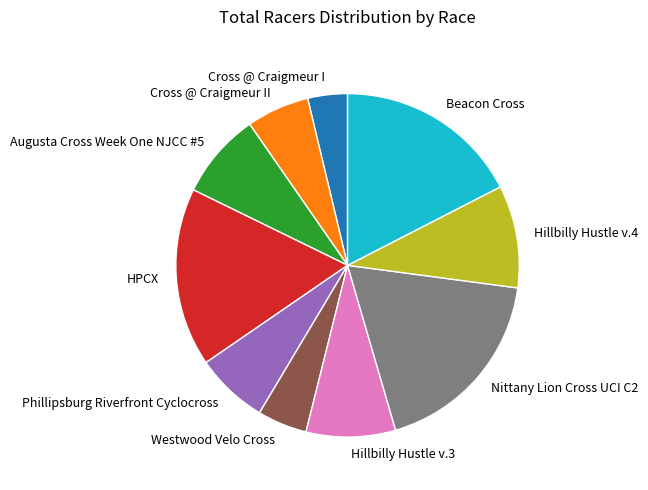

Which slice is the largest?

Nittany Lion Cross UCI C2